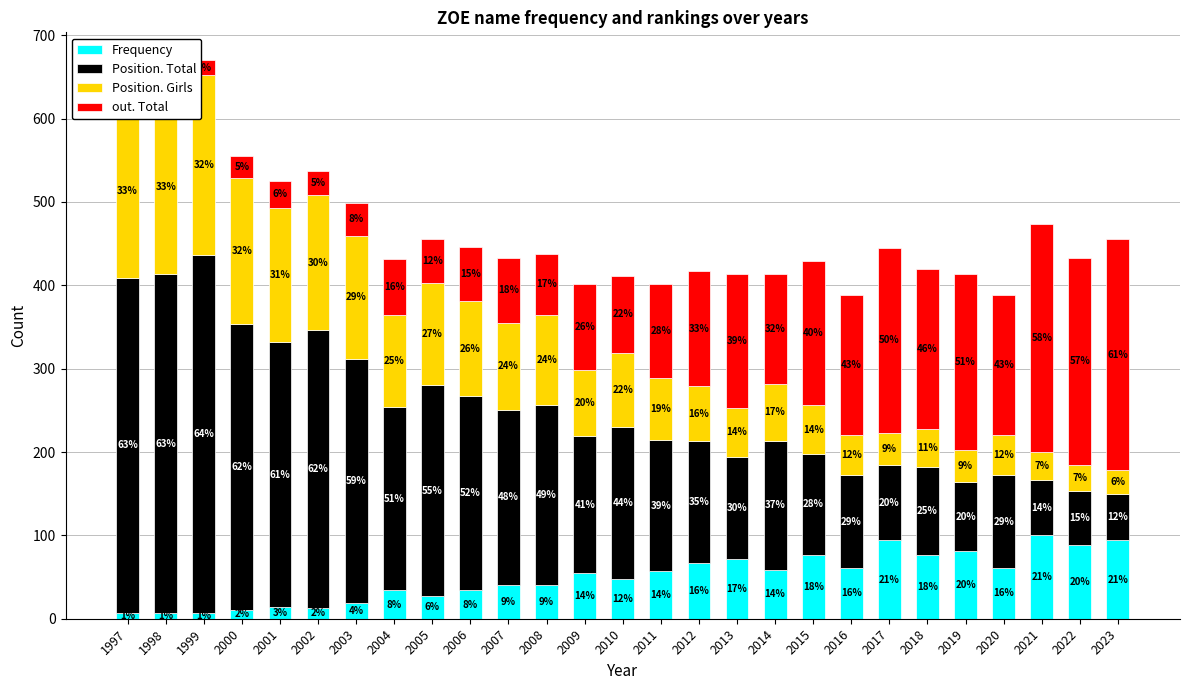

The value of Frequency at 2000 is 11. True or false?

True